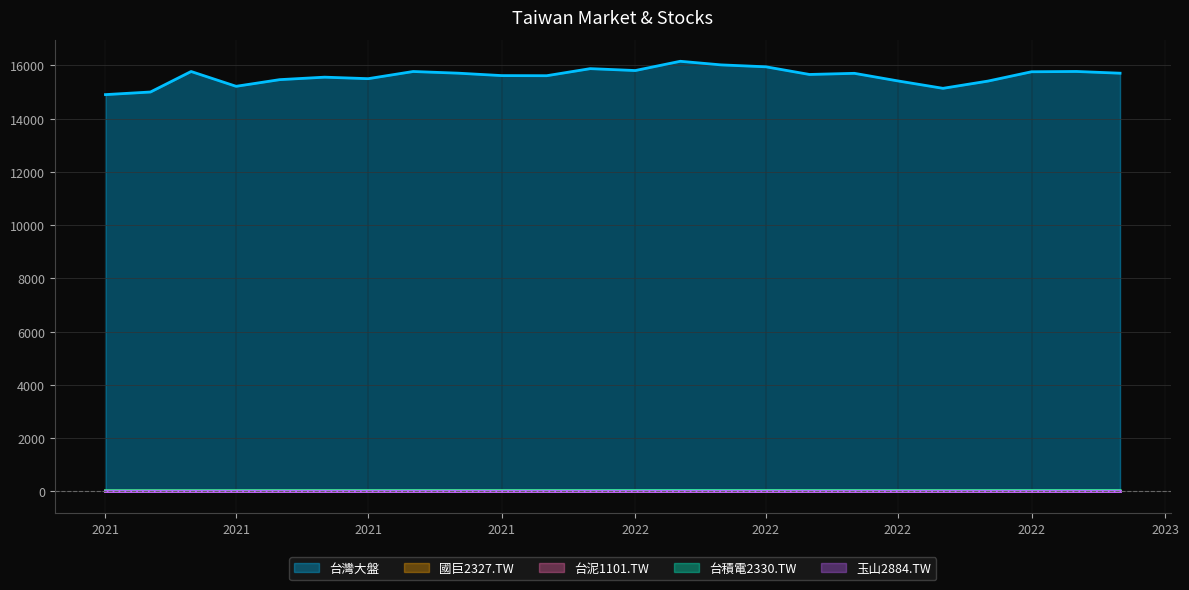

Reading left to right, list all the values displayed in this chart.

台灣大盤: 14902.0	15000.0	15770.0	15214.0	15464.0	15557.3	15500.7	15770.0	15707.2	15616.4	15612.0	15877.4	15806.2	16153.8	16019.0	15946.5	15658.8	15701.5	15415.9	15138.3	15410.1	15760.0	15771.3	15706.2
國巨2327.TW: 20.8	21.1	20.5	21.2	22.9	23.7	23.0	24.2	24.3	24.1	24.1	24.3	23.8	24.3	24.3	25.0	23.9	23.9	23.1	23.0	22.9	23.8	23.7	23.3
台泥1101.TW: 0.1	0.1	0.1	0.1	0.1	0.1	0.1	0.1	0.1	0.1	0.1	0.1	0.1	0.1	0.1	0.1	0.1	0.1	0.1	0.1	0.1	0.1	0.1	0.1
台積電2330.TW: 21.4	21.7	22.0	22.6	23.2	23.4	23.6	24.2	23.7	24.0	24.3	25.1	25.9	26.9	26.0	25.3	24.7	24.6	24.0	23.6	24.4	25.3	25.2	25.1
玉山2884.TW: 0.0	0.0	0.0	0.0	0.0	0.0	0.0	0.0	0.0	0.0	0.0	0.0	0.0	0.0	0.0	0.0	0.0	0.0	0.0	0.0	0.0	0.0	0.0	0.0